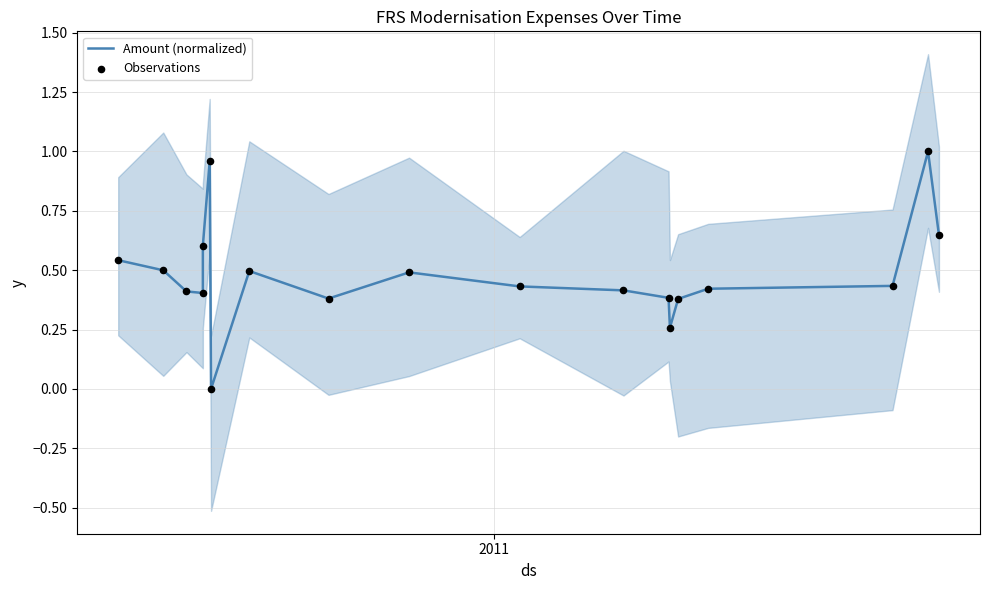

Which series has the largest total across all categories?

Amount (normalized)